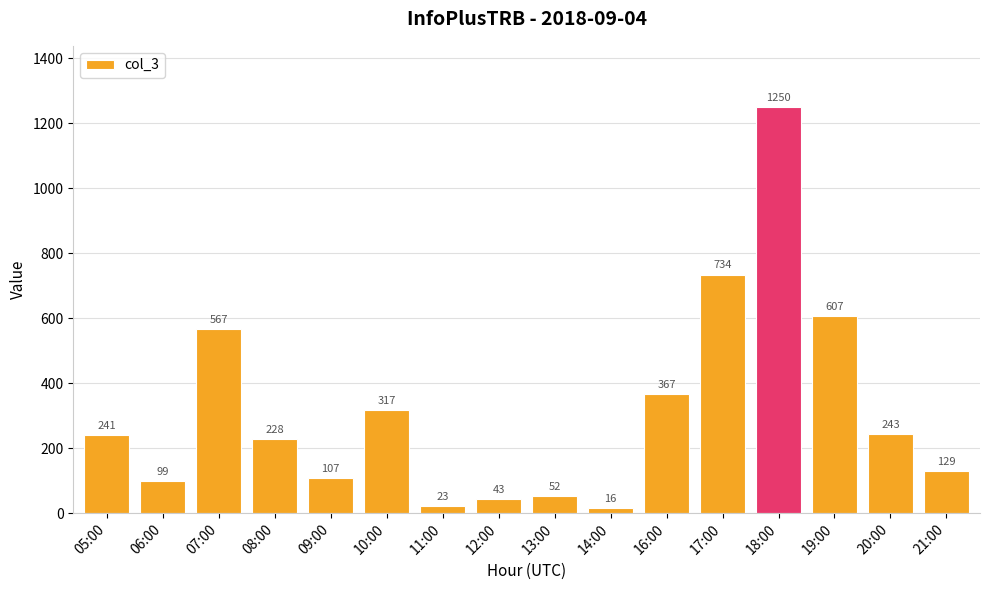

Rank the categories by value from highest to lowest.

18:00, 17:00, 19:00, 07:00, 16:00, 10:00, 20:00, 05:00, 08:00, 21:00, 09:00, 06:00, 13:00, 12:00, 11:00, 14:00